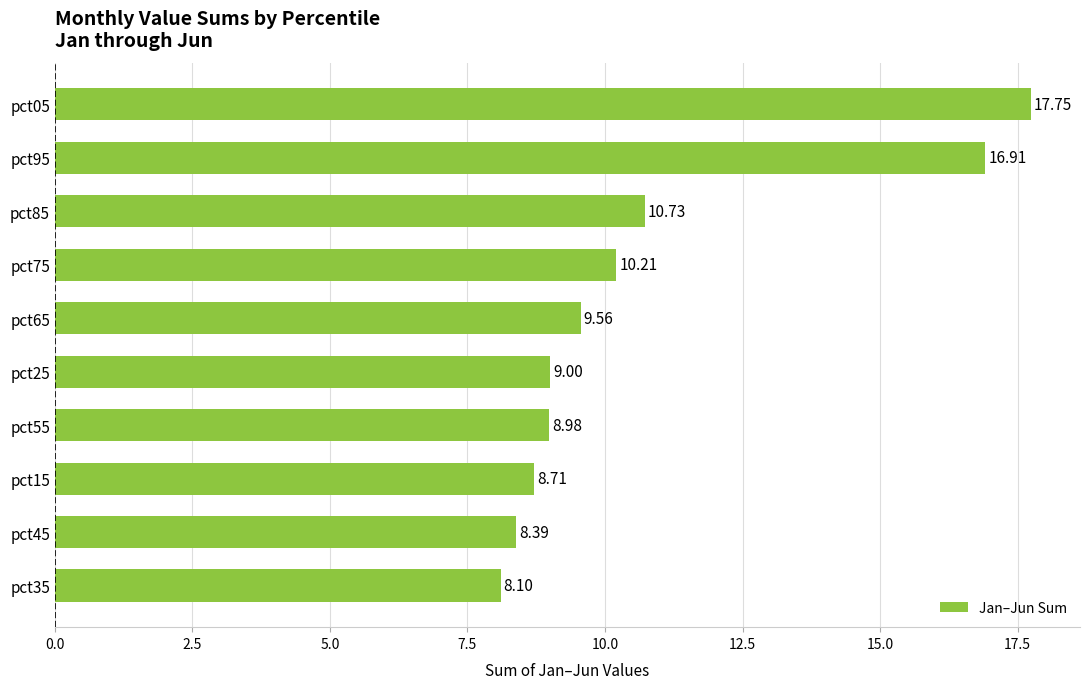

Rank the categories by value from highest to lowest.

pct05, pct95, pct85, pct75, pct65, pct25, pct55, pct15, pct45, pct35